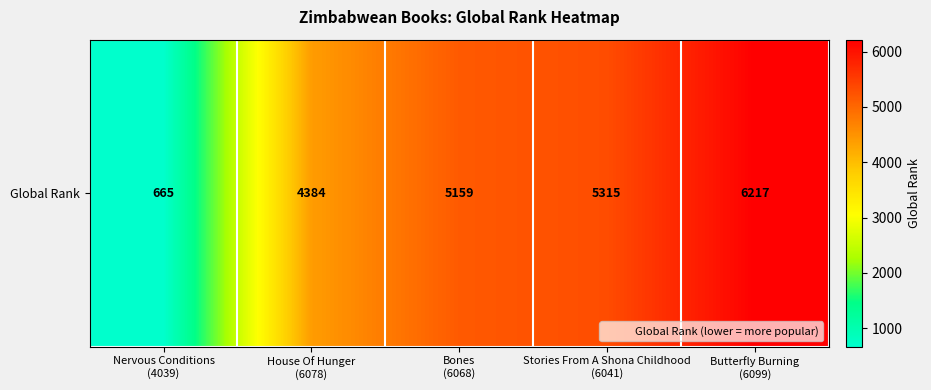

At which label is the value closest to 3441?

House Of Hunger
(6078)